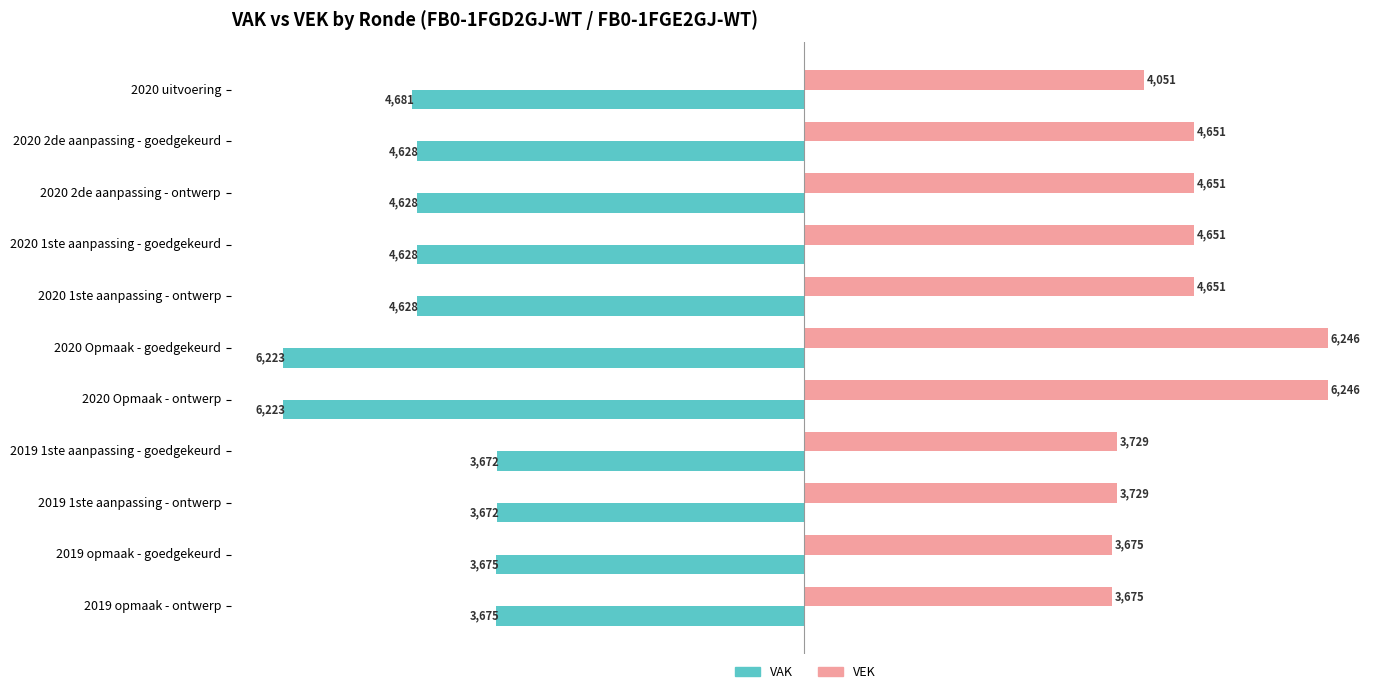

How many values in the VAK series exceed -4628?

4